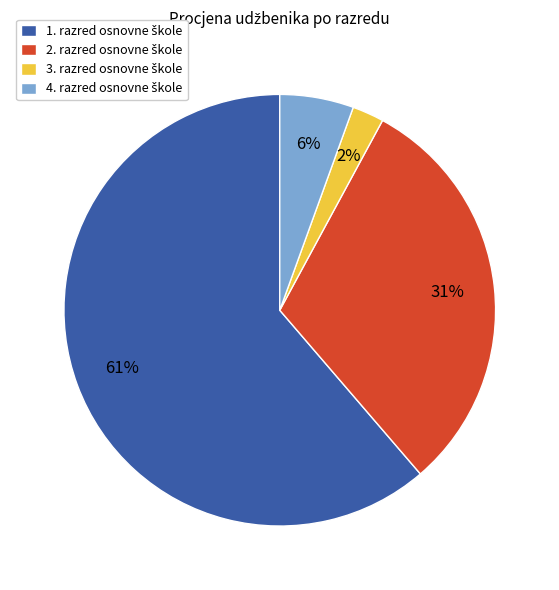

To the nearest percent, what is the average slice percentage?

25%